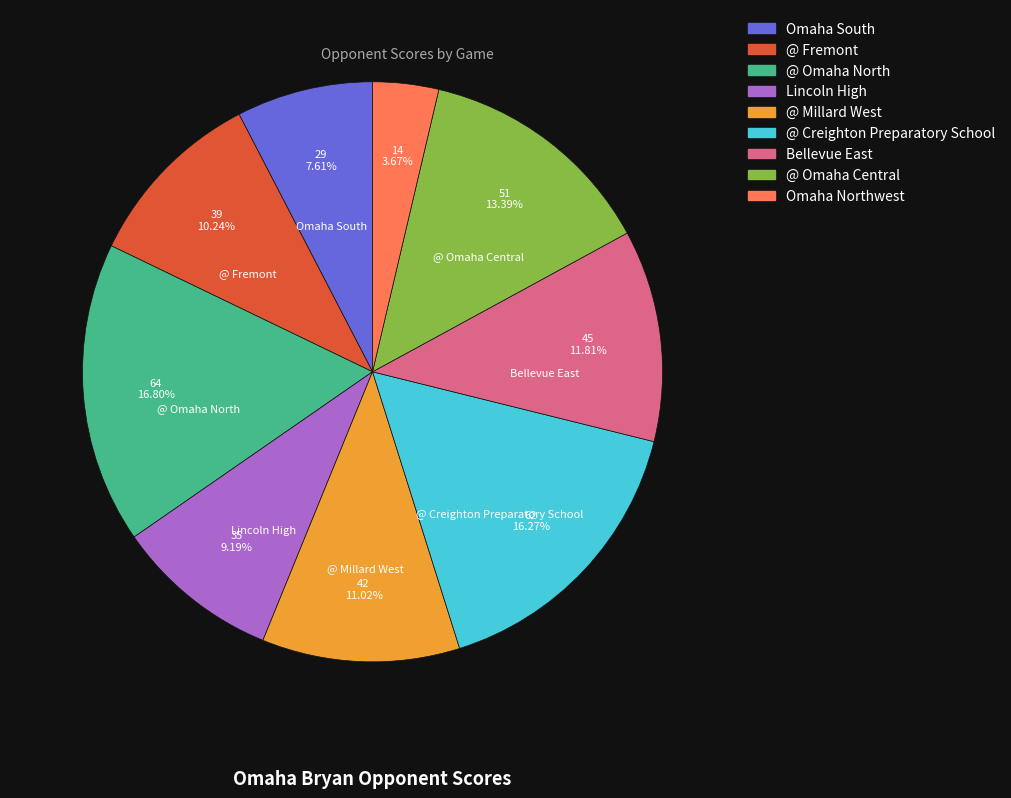

What percentage is the Bellevue East slice, to the nearest percent?

12%